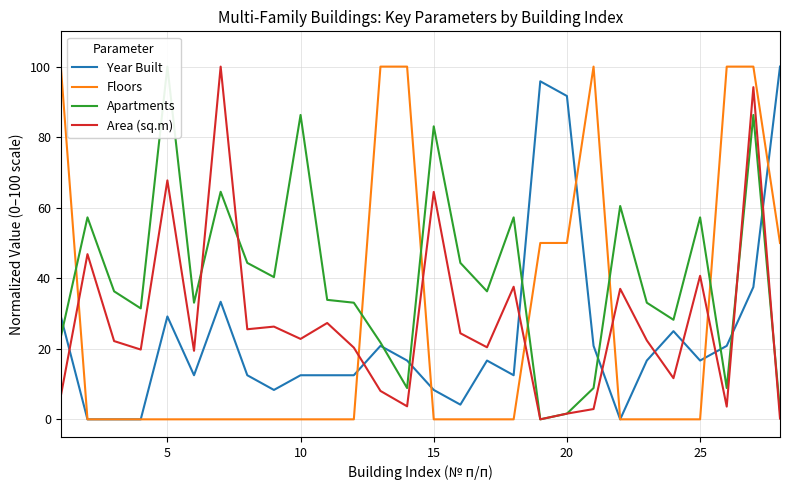

What is the maximum value for Area (sq.m)?

100.0